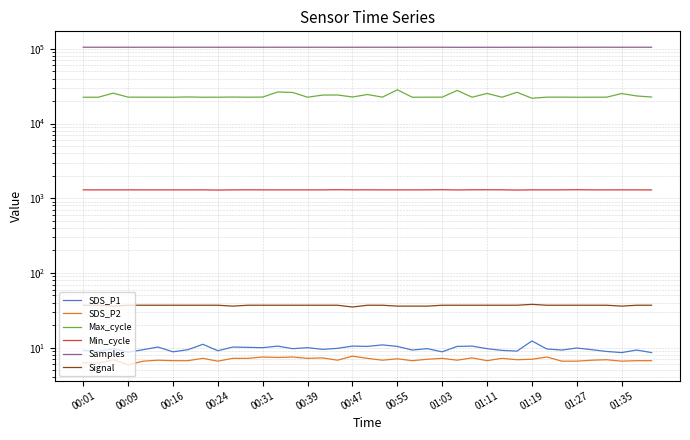

At 31, list the series in order from largest to smallest.

Samples, Max_cycle, Min_cycle, Signal, SDS_P1, SDS_P2